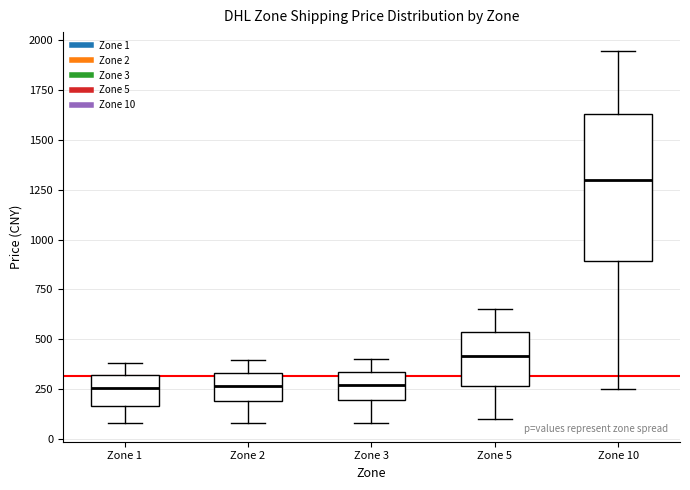

Reading left to right, transcribe this box plot: for each box, give where its median line is, the range the box spans, and where its two whiskers end, as read against the y-axis. The values are not printed on the chart, so give them approximately, as read against the axis.

Zone 1: median 250, box 150 to 300, whiskers 100 to 400
Zone 2: median 250, box 200 to 350, whiskers 100 to 400
Zone 3: median 250, box 200 to 350, whiskers 100 to 400
Zone 5: median 400, box 250 to 550, whiskers 100 to 650
Zone 10: median 1300, box 900 to 1650, whiskers 250 to 1950